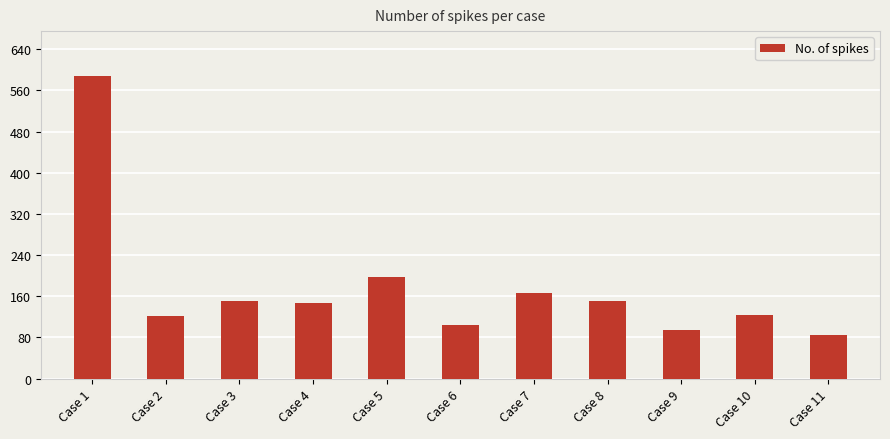

What is the value of the 1st bar from the left?

587